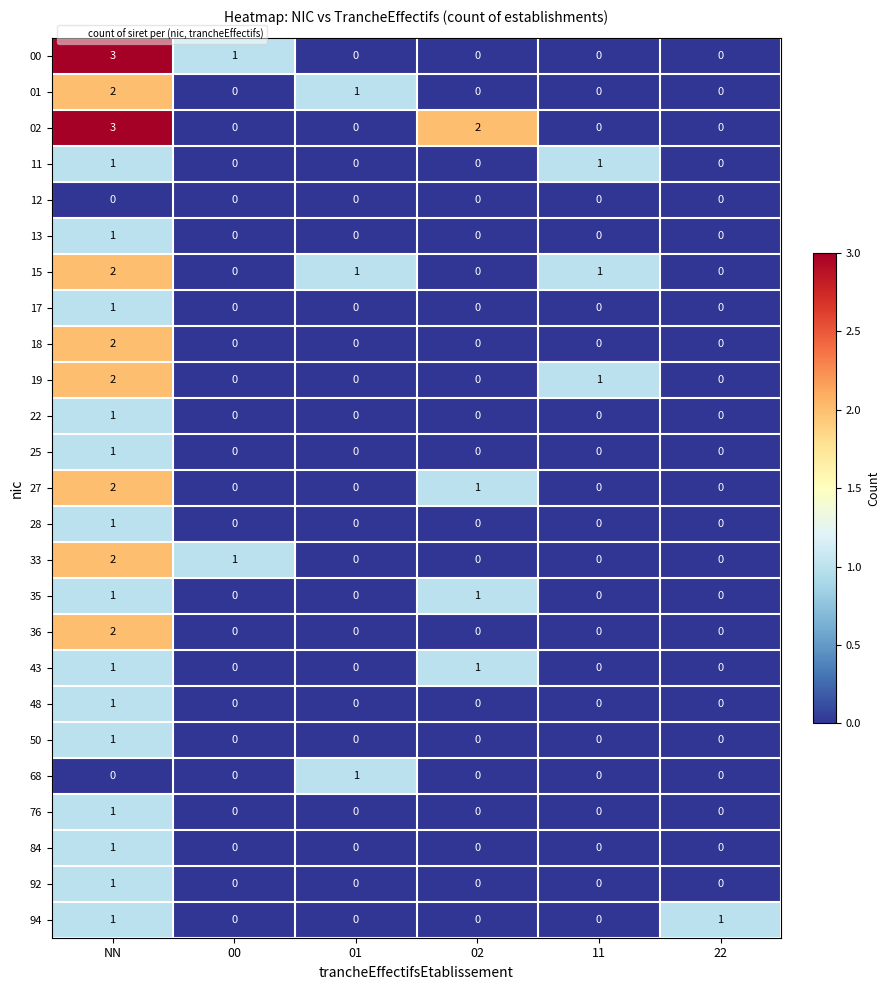

What is the sum of all 15 values?

4